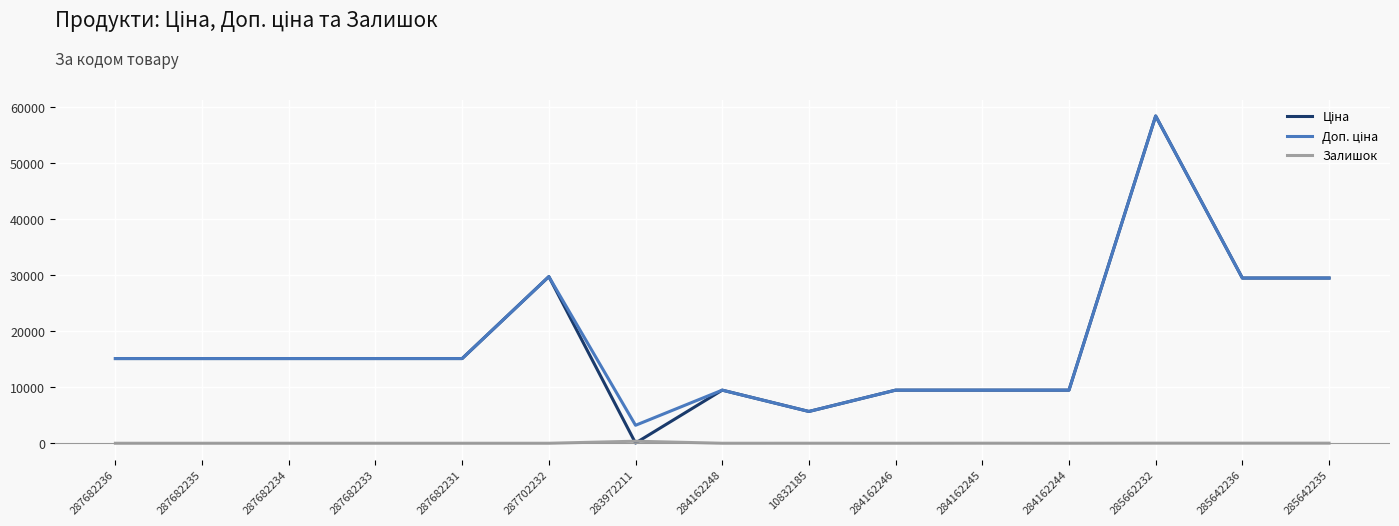

The Залишок series shows 14.0 at 285642236. True or false?

True